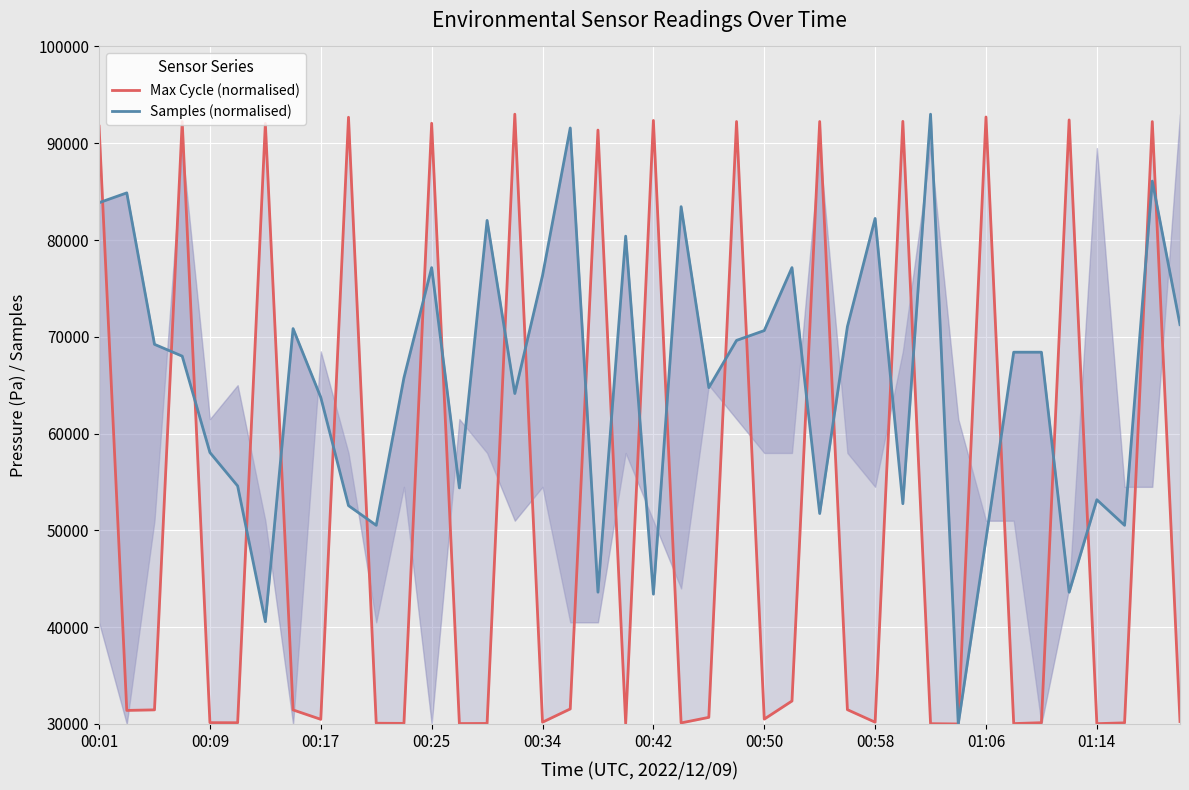

How many categories are shown in the chart?

40